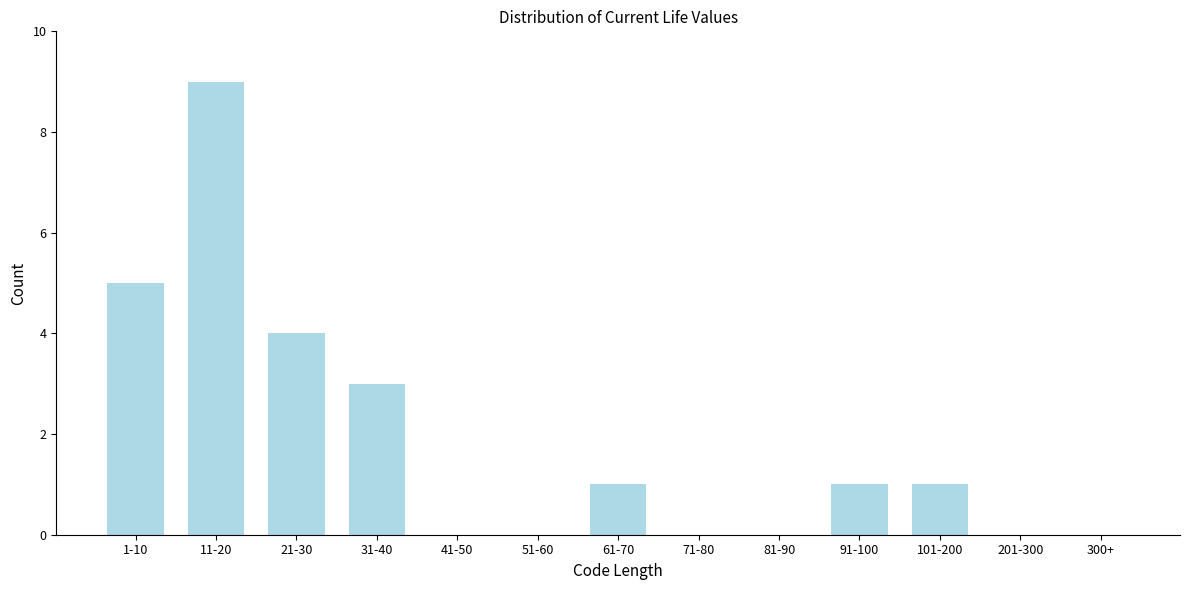

Reading left to right, extract all data points from this chart.

1-10=5	11-20=9	21-30=4	31-40=3	41-50=0	51-60=0	61-70=1	71-80=0	81-90=0	91-100=1	101-200=1	201-300=0	300+=0